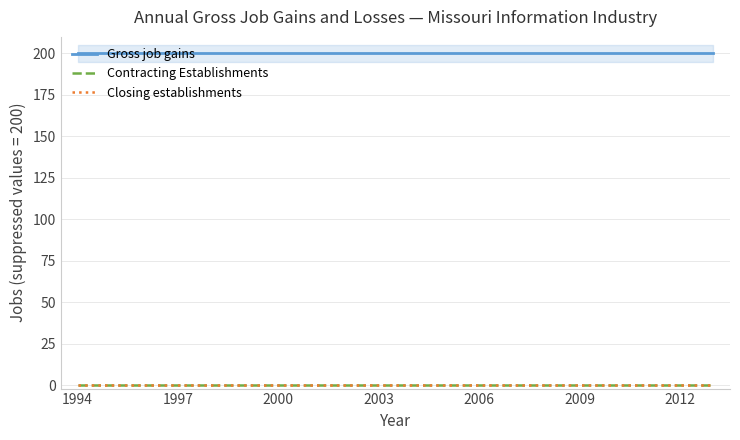

What is the value of the Gross job gains point at the 16th from the left?

200.0